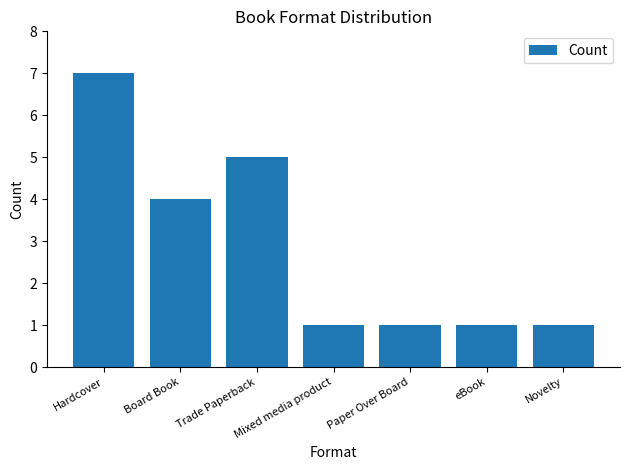

Read the value at Trade Paperback.

5